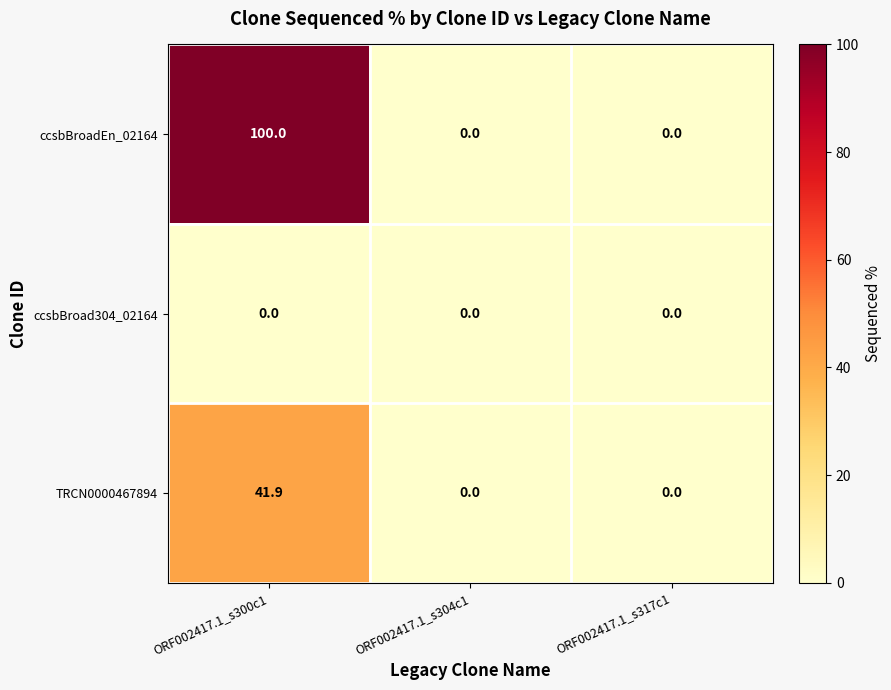

What is the sum of the ccsbBroadEn_02164 values at ORF002417.1_s300c1 and ORF002417.1_s304c1?

100.0